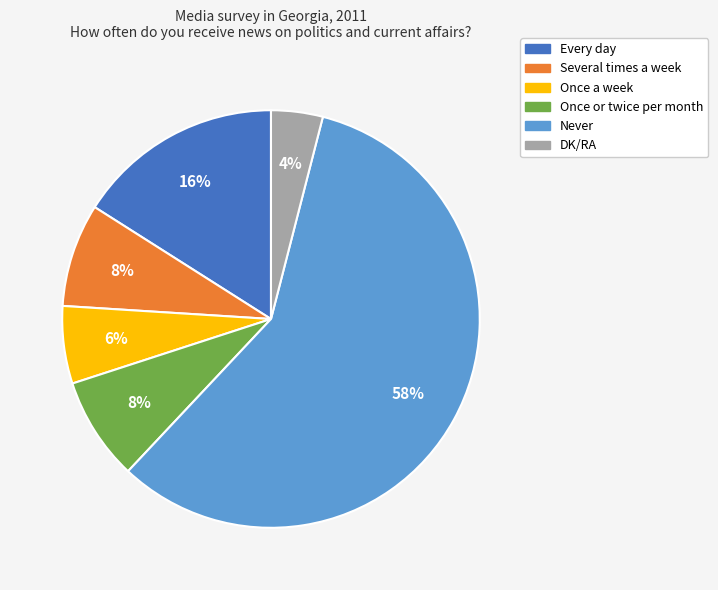

Which has a higher value, Once or twice per month or Never?

Never